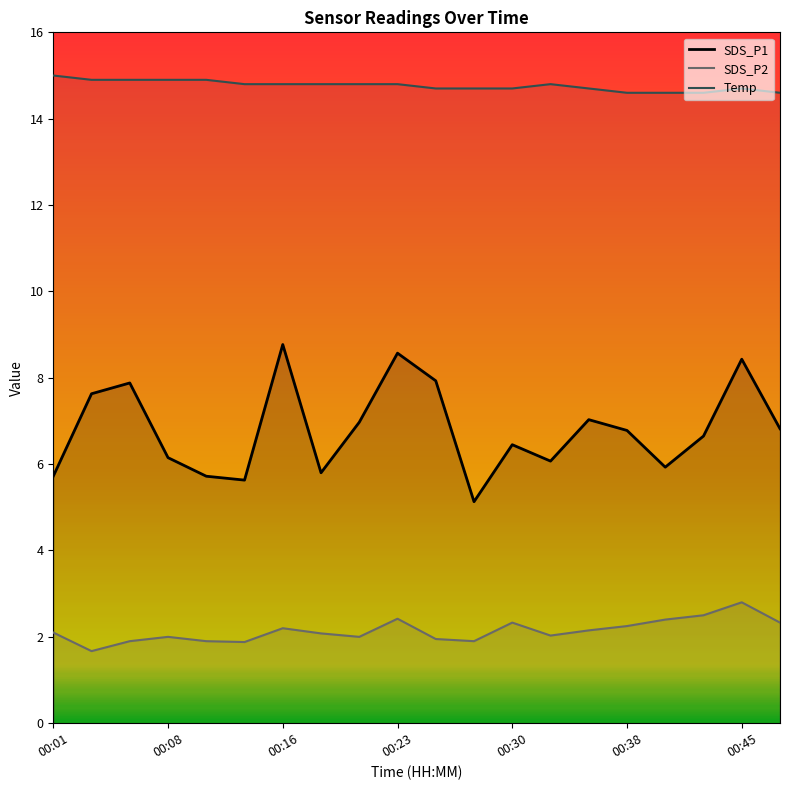

Where is the first local minimum for SDS_P1?

00:13